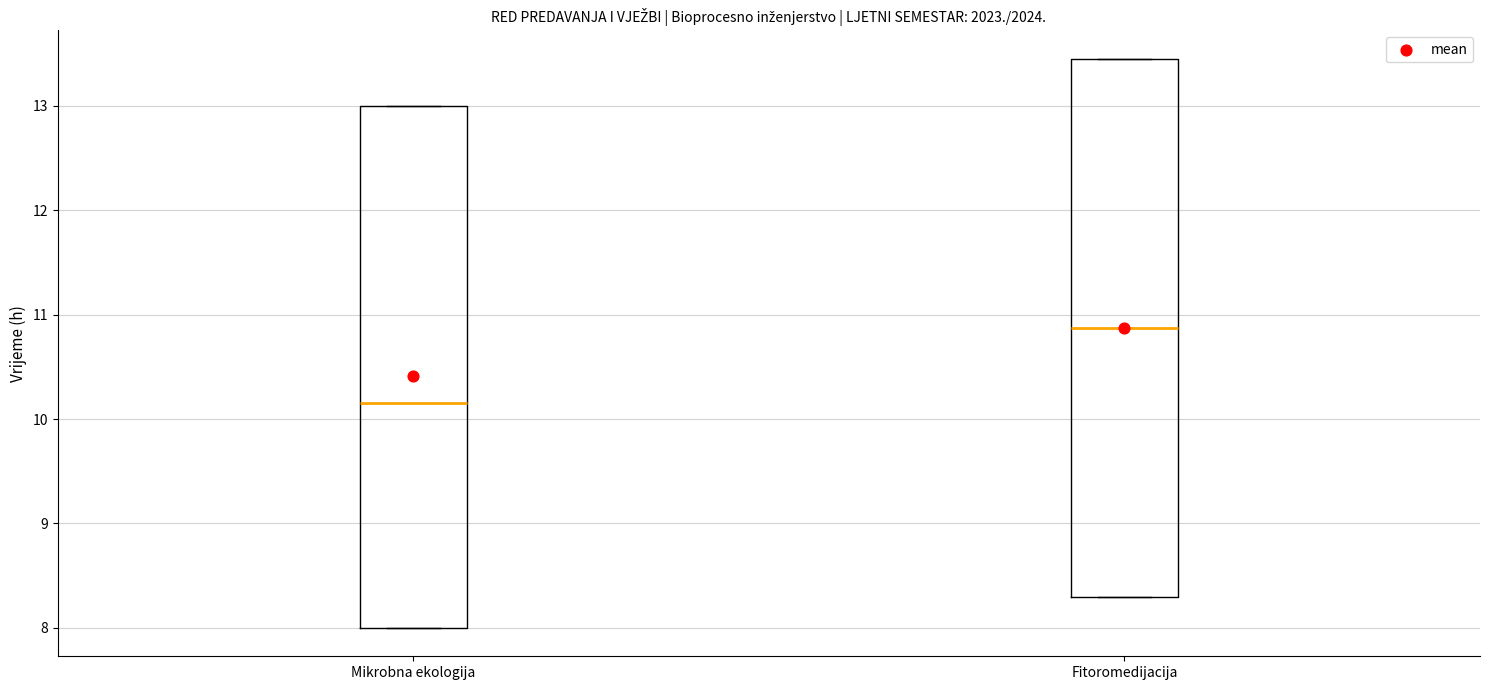

Reading left to right, transcribe this box plot: for each box, give where its median line is, the range the box spans, and where its two whiskers end, as read against the y-axis. The values are not printed on the chart, so give them approximately, as read against the axis.

Mikrobna ekologija: median 10.2, box 8.0 to 13.0, whiskers 8.0 to 13.0
Fitoromedijacija: median 10.9, box 8.3 to 13.5, whiskers 8.3 to 13.5